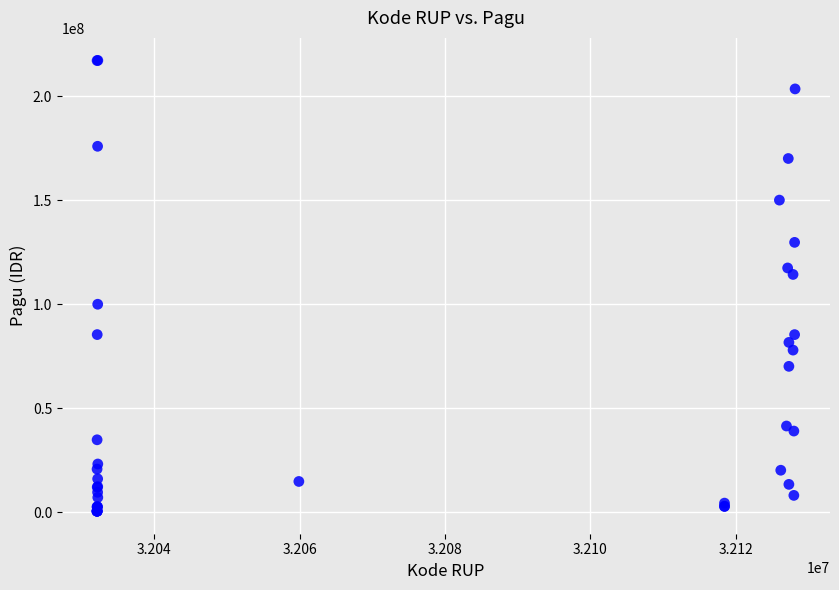

What Y value in the scatter plot is closest to 108830000?

114296000